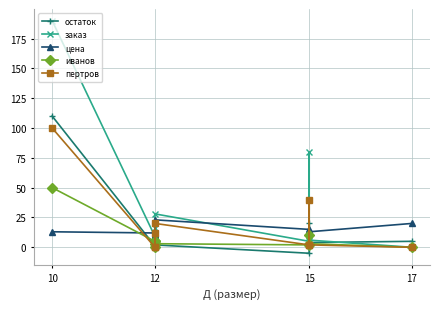

After their last crossing, which series has the higher values: заказ or остаток?

остаток